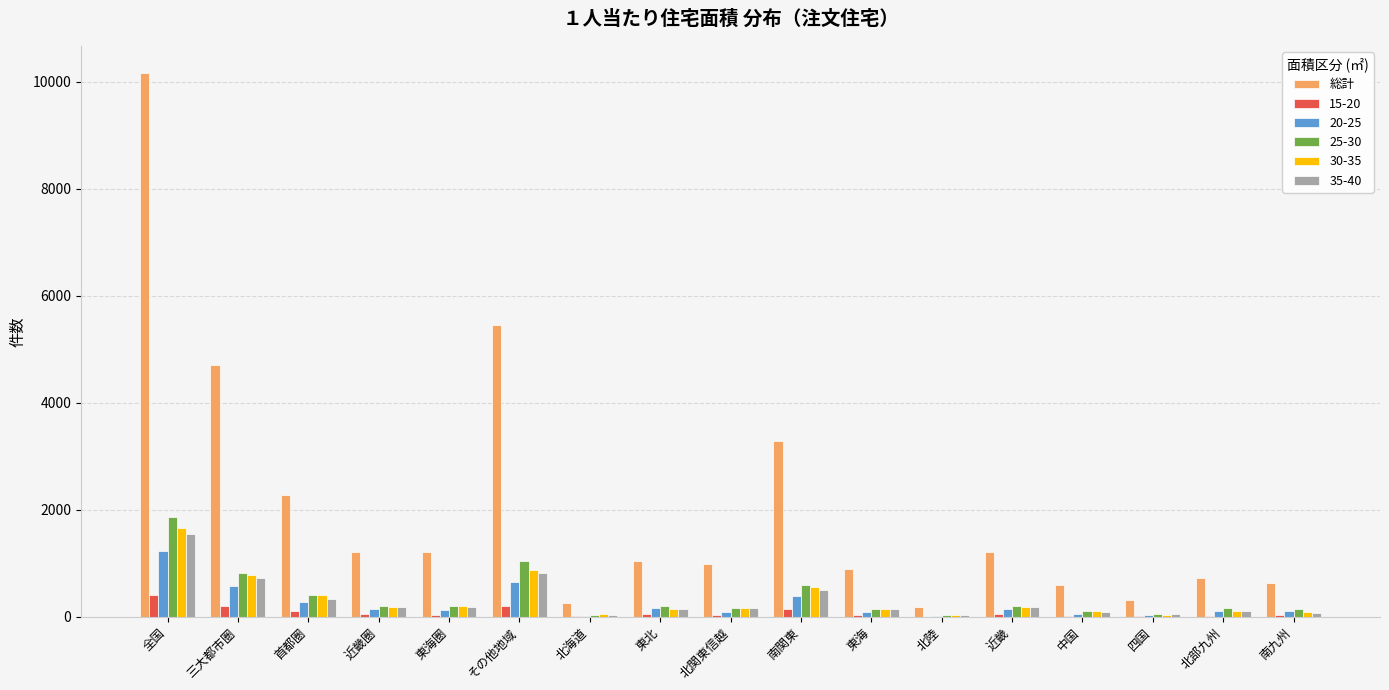

What is the maximum value shown in the chart?

10161